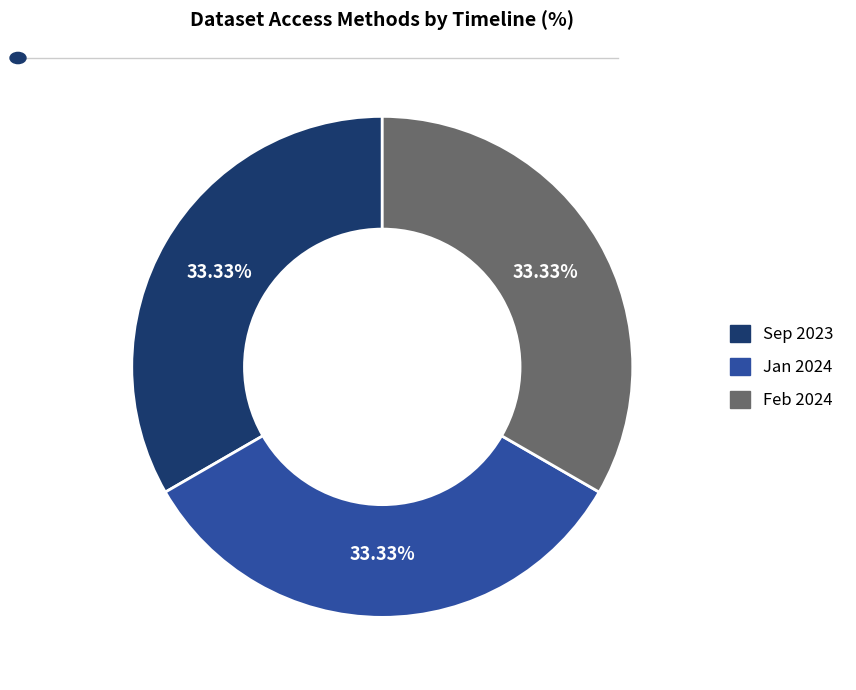

Is there any slice that represents more than half of the pie?

No